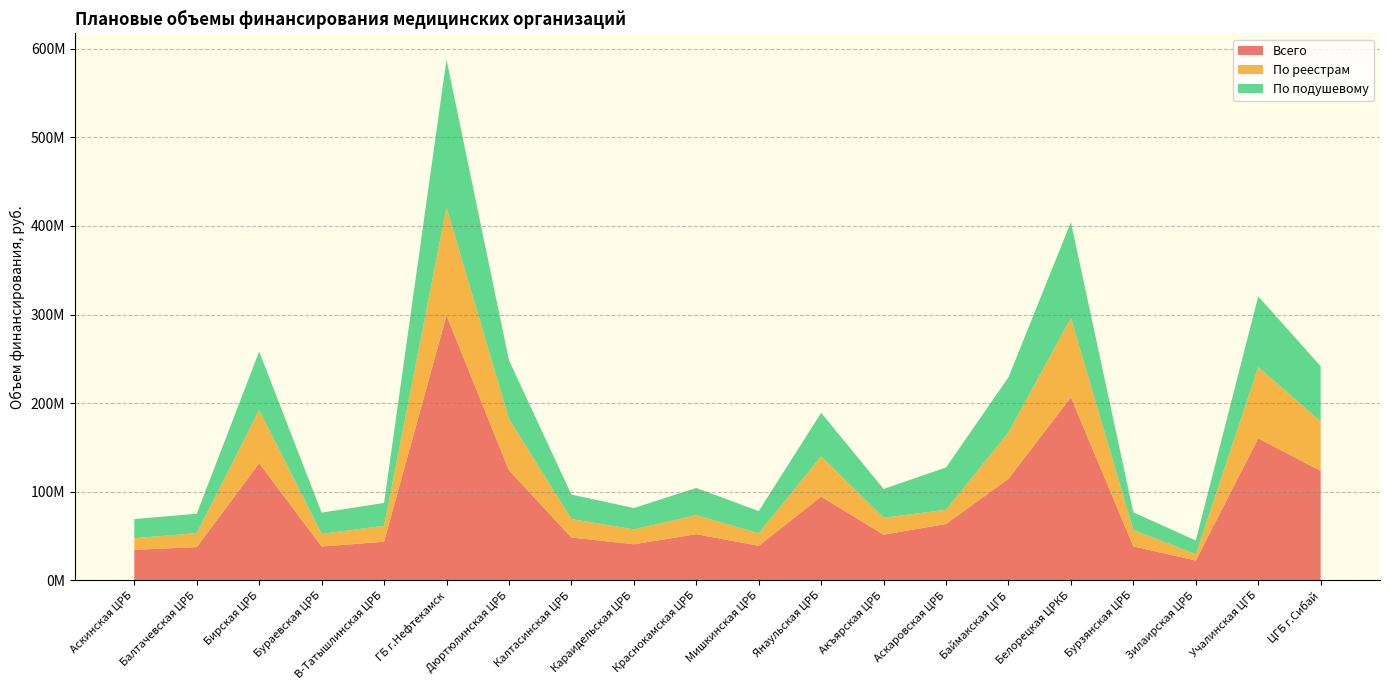

Reading right to left, list all the values displayed in this chart.

Всего: ЦГБ г.Сибай=123749972	Учалинская ЦГБ=160318512	Зилаирская ЦРБ=22571270	Бурзянская ЦРБ=38455690	Белорецкая ЦРКБ=206718892	Баймакская ЦГБ=114675670	Аскаровская ЦРБ=63765957	Акъярская ЦРБ=51656585	Янаульская ЦРБ=94601316	Мишкинская ЦРБ=39162075	Краснокамская ЦРБ=52206609	Караидельская ЦРБ=40883529	Калтасинская ЦРБ=48479768	Дюртюлинская ЦРБ=124346265	ГБ г.Нефтекамск=299121857	В-Татышлинская ЦРБ=43734526	Бураевская ЦРБ=38289732	Бирская ЦРБ=132243093	Балтачевская ЦРБ=37669570	Аскинская ЦРБ=34637300
По реестрам: ЦГБ г.Сибай=55659516	Учалинская ЦГБ=80525183	Зилаирская ЦРБ=7079137	Бурзянская ЦРБ=18609628	Белорецкая ЦРКБ=89459244	Баймакская ЦГБ=52460813	Аскаровская ЦРБ=16034449	Акъярская ЦРБ=19161454	Янаульская ЦРБ=45494981	Мишкинская ЦРБ=14097313	Краснокамская ЦРБ=21498693	Караидельская ЦРБ=16835807	Калтасинская ЦРБ=20882453	Дюртюлинская ЦРБ=58174956	ГБ г.Нефтекамск=121900106	В-Татышлинская ЦРБ=17929431	Бураевская ЦРБ=14318303	Бирская ЦРБ=60156612	Балтачевская ЦРБ=15734135	Аскинская ЦРБ=13075343
По подушевому: ЦГБ г.Сибай=62388031	Учалинская ЦГБ=79793329	Зилаирская ЦРБ=15492133	Бурзянская ЦРБ=19846062	Белорецкая ЦРКБ=108255390	Баймакская ЦГБ=62214857	Аскаровская ЦРБ=47731508	Акъярская ЦРБ=32495131	Янаульская ЦРБ=49106335	Мишкинская ЦРБ=25064762	Краснокамская ЦРБ=30707916	Караидельская ЦРБ=24047722	Калтасинская ЦРБ=27597315	Дюртюлинская ЦРБ=66171309	ГБ г.Нефтекамск=166797998	В-Татышлинская ЦРБ=25805095	Бураевская ЦРБ=23971429	Бирская ЦРБ=65976623	Балтачевская ЦРБ=21935435	Аскинская ЦРБ=21561957